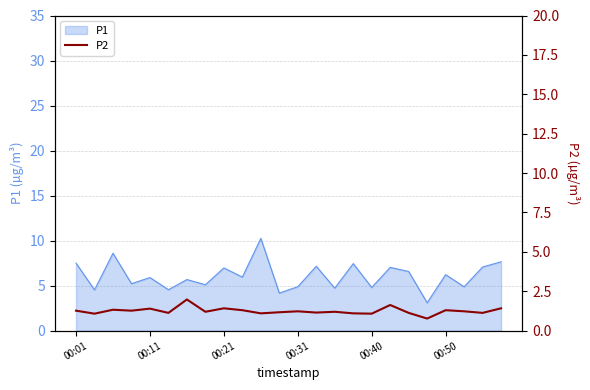

Is it true that the value at 19 is 0.4?

False